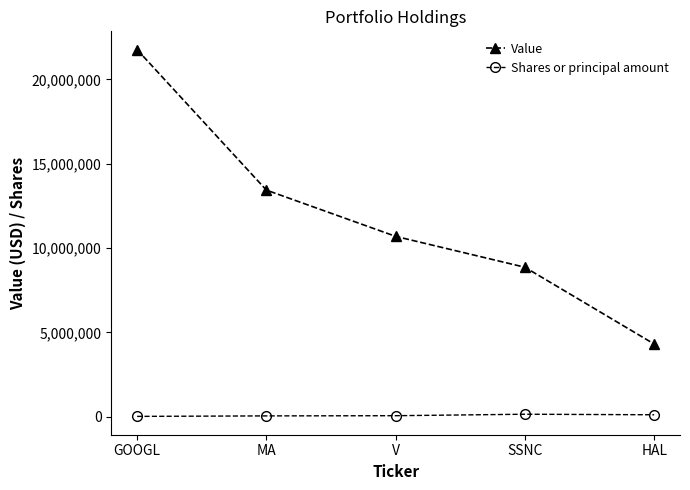

What is the label of the 2nd point from the right?

SSNC